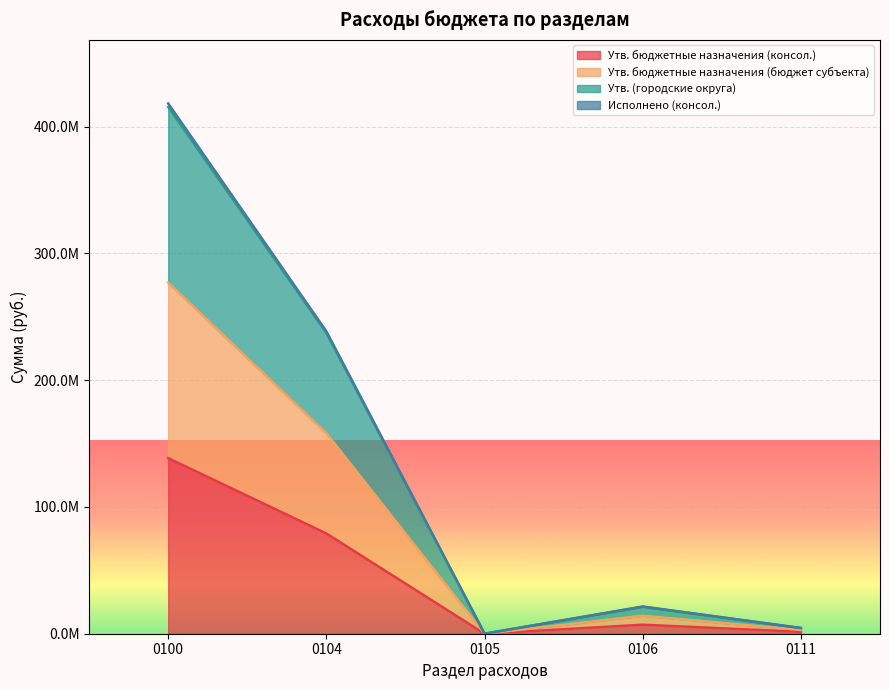

List the series in order of their peak value, lowest first.

Утв. бюджетные назначения (консол.), Утв. бюджетные назначения (бюджет субъекта), Утв. (городские округа), Исполнено (консол.)